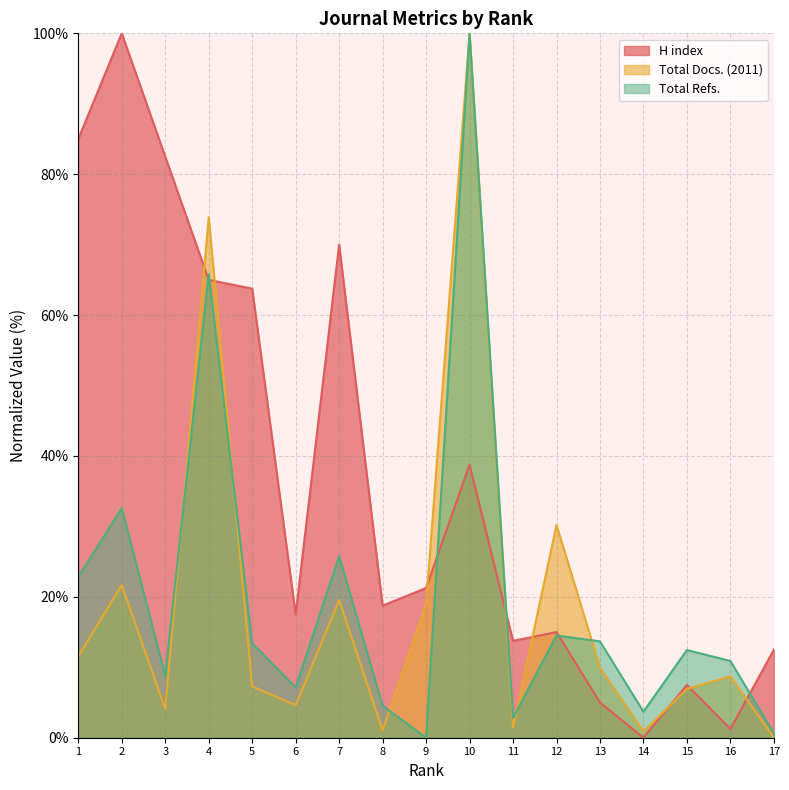

What is the spread (max minus min) of values at 7?

50.5